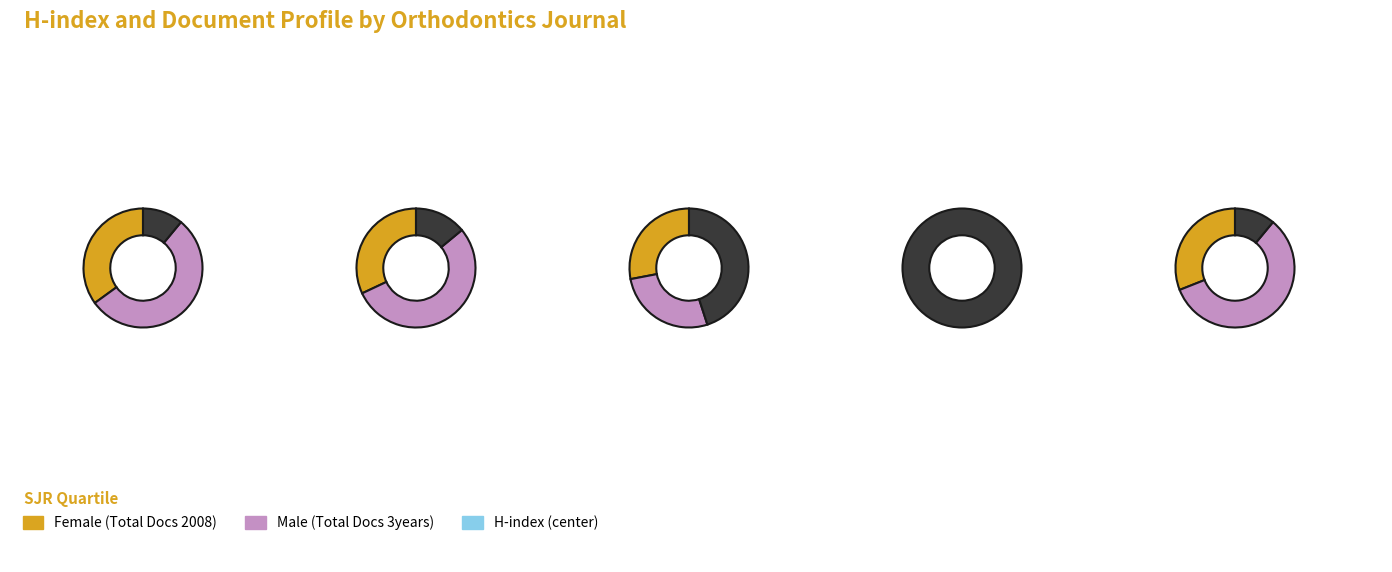

Which slice is the largest?

European Journal
of Orthodontics